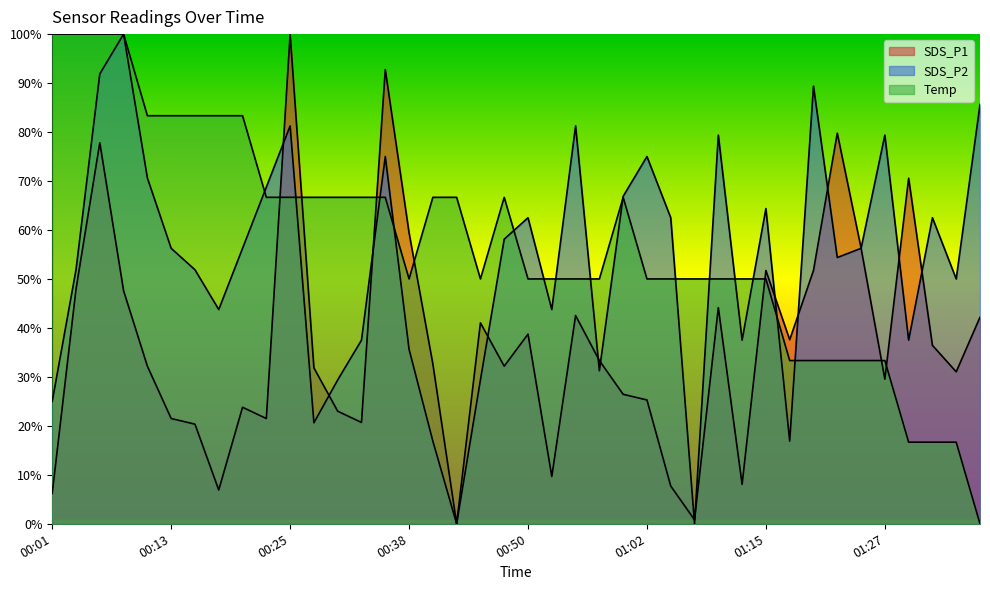

Which series has the largest range (max minus min)?

SDS_P1